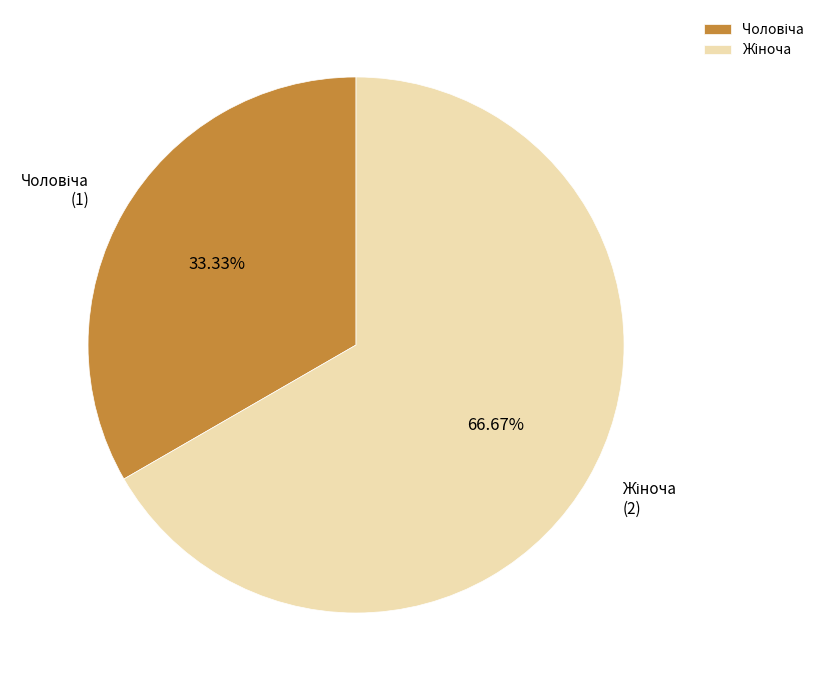

Does any single category account for the majority?

Yes